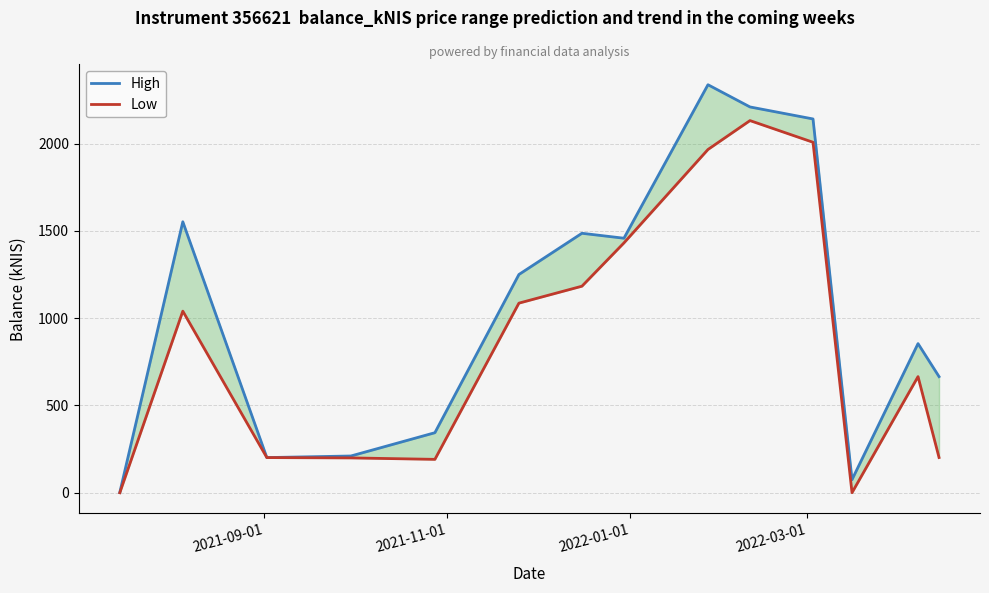

True or false: High and Low intersect in this chart.

False